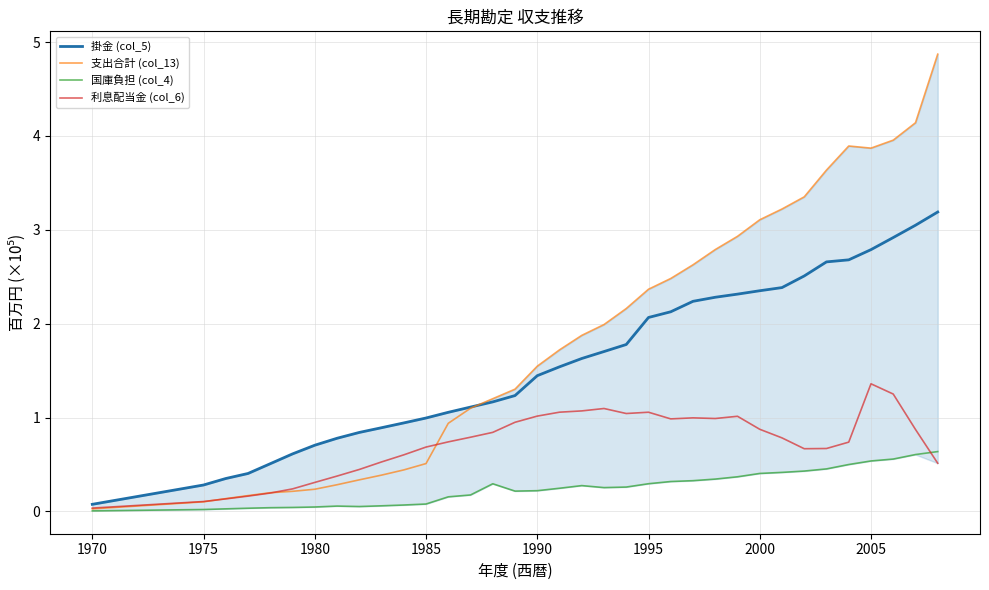

Which series contains the highest Y value?

支出合計 (col_13)